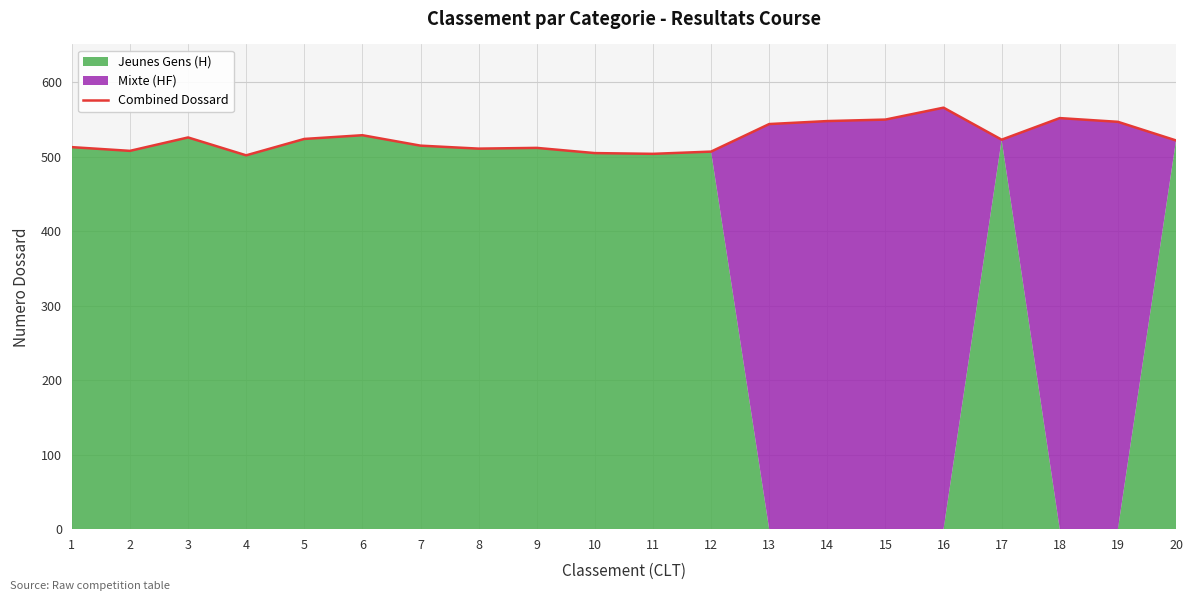

True or false: the data shows 515 at 7.

True